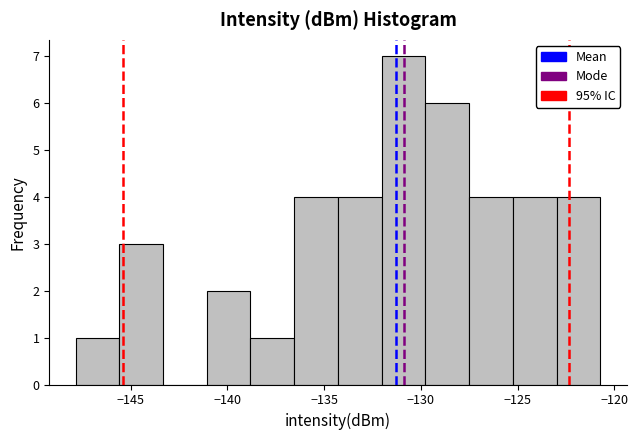

Which range on the x-axis has the tallest bar?

-132.0 to -130.0